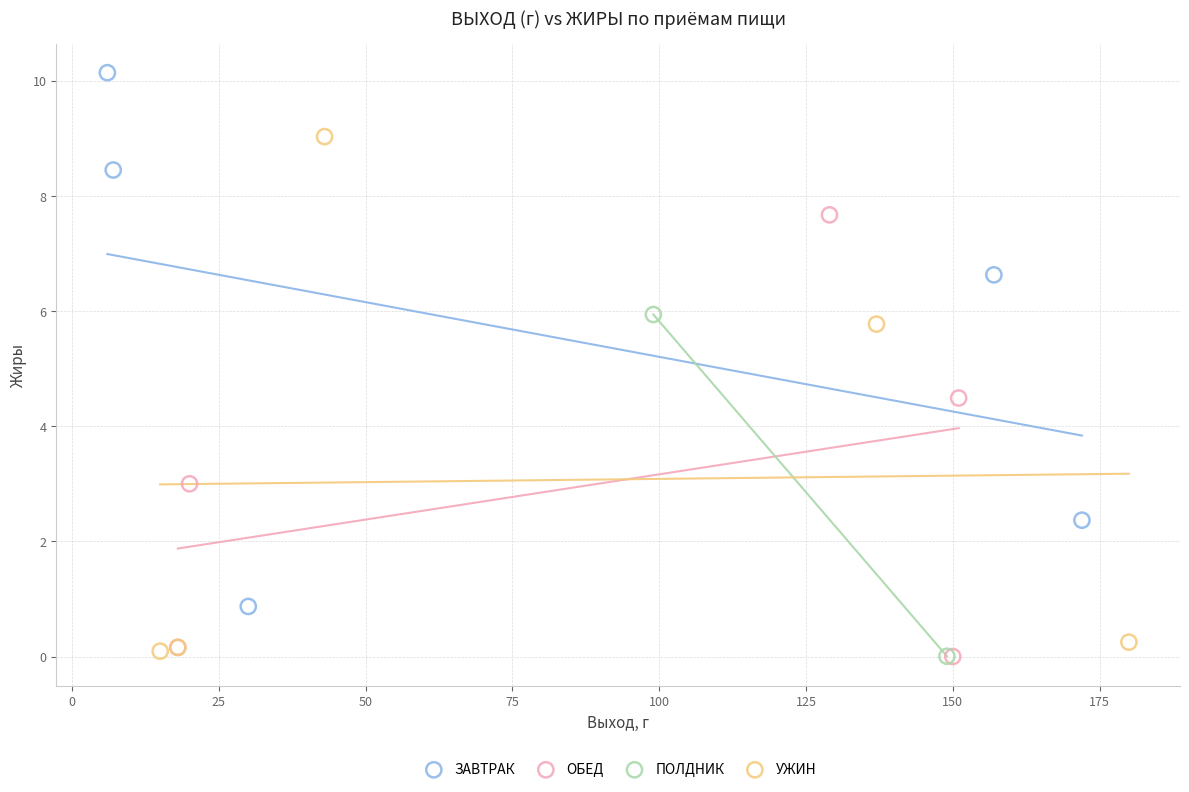

What are all the series names shown in the legend?

ЗАВТРАК, ОБЕД, ПОЛДНИК, УЖИН